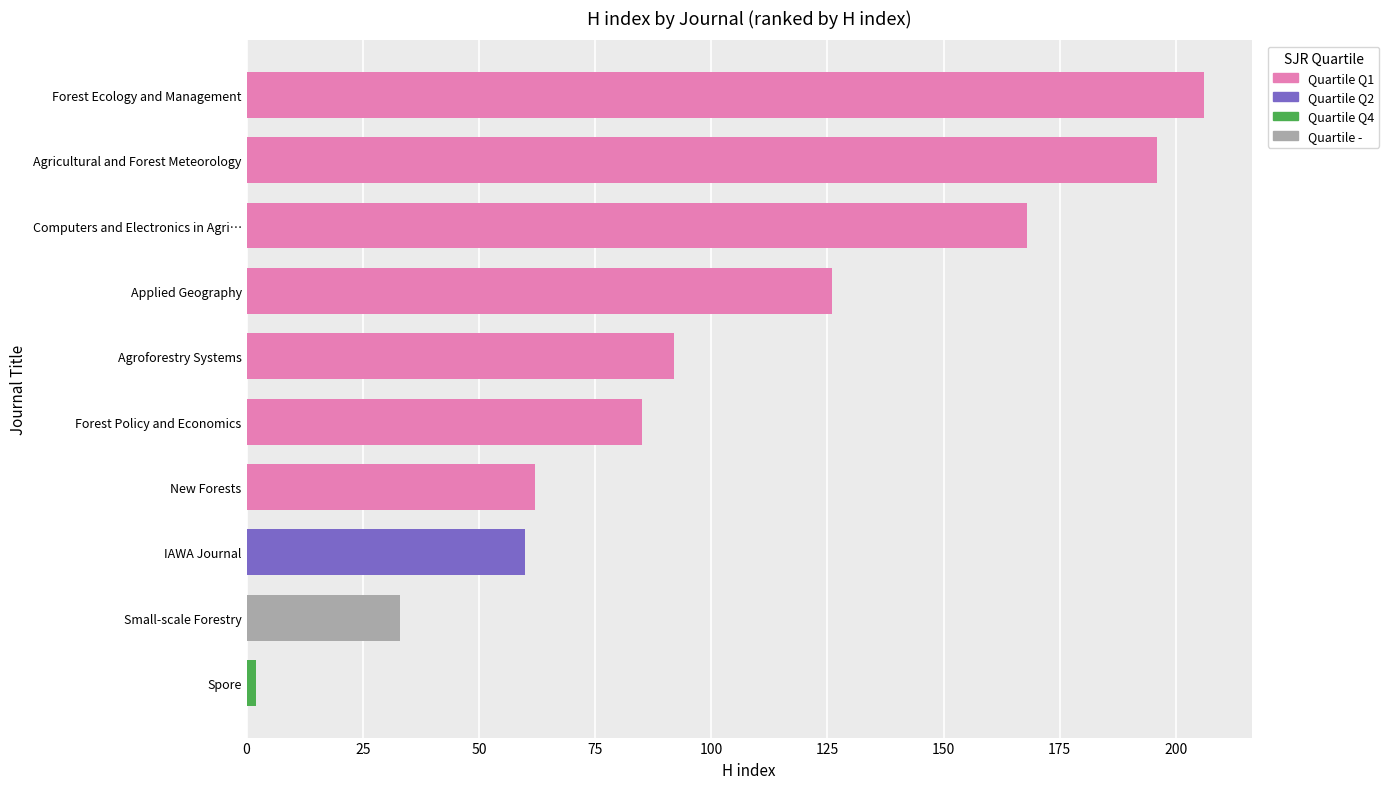

What is the greatest value displayed?

206